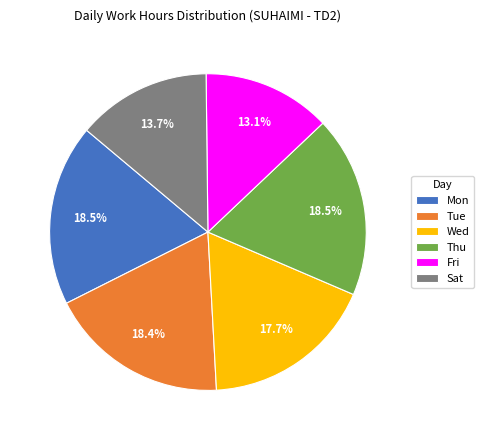

Which slice is the smallest?

Fri